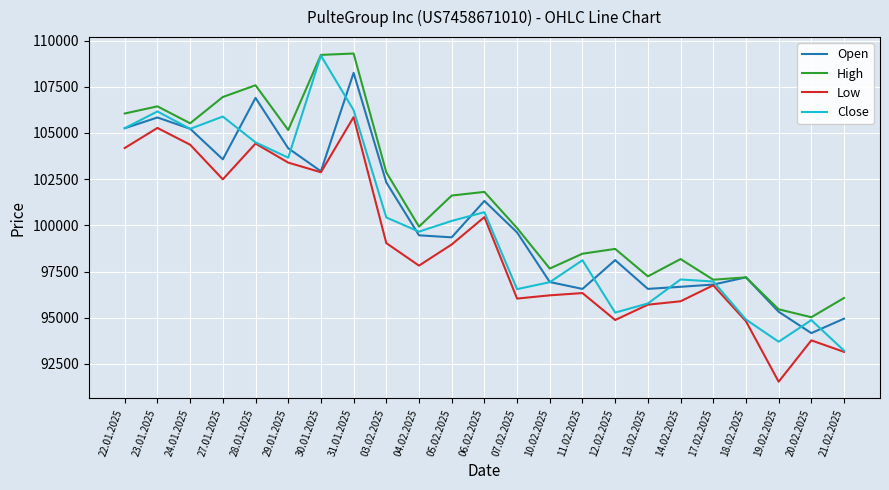

How many series are shown in this chart?

4